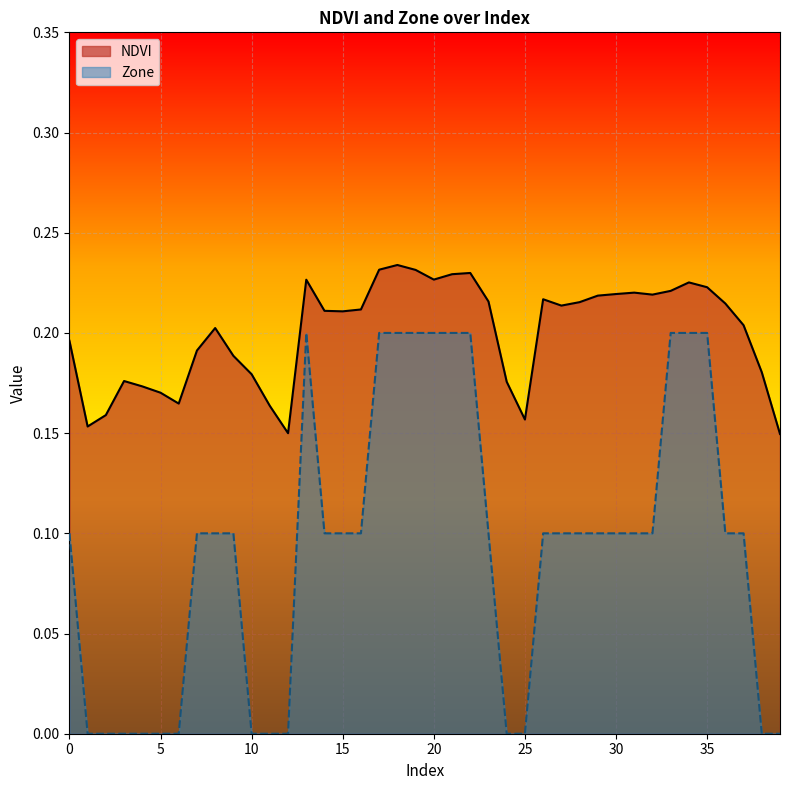

At which label is NDVI closest to 0?

39